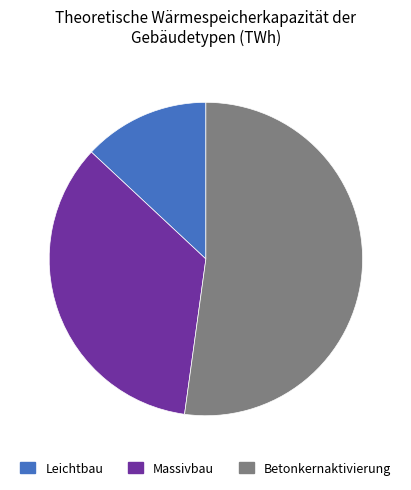

Between Leichtbau and Massivbau, which is larger?

Massivbau